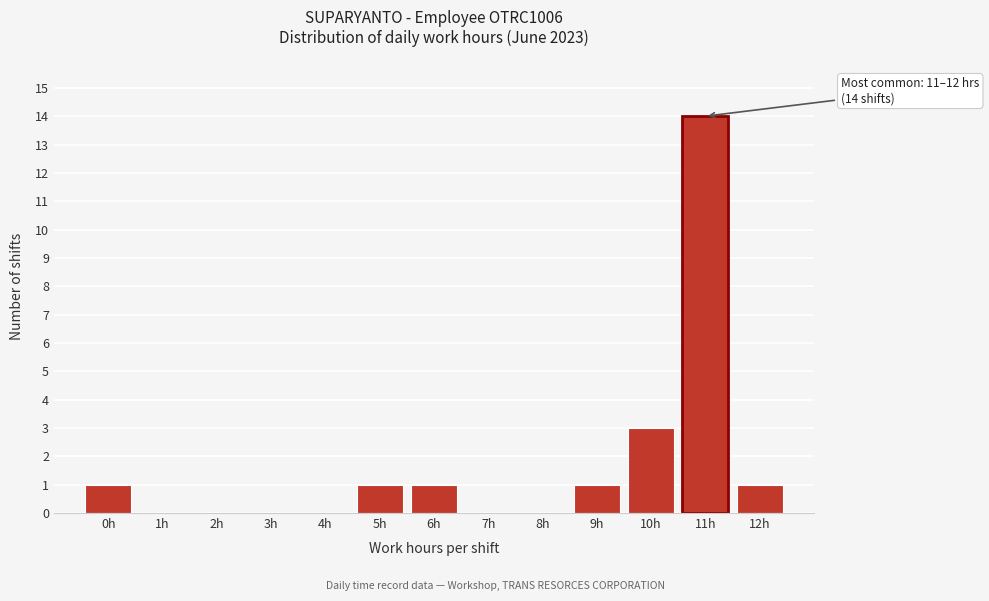

Reading left to right, list all the values displayed in this chart.

0h=1	1h=0	2h=0	3h=0	4h=0	5h=1	6h=1	7h=0	8h=0	9h=1	10h=3	11h=14	12h=1